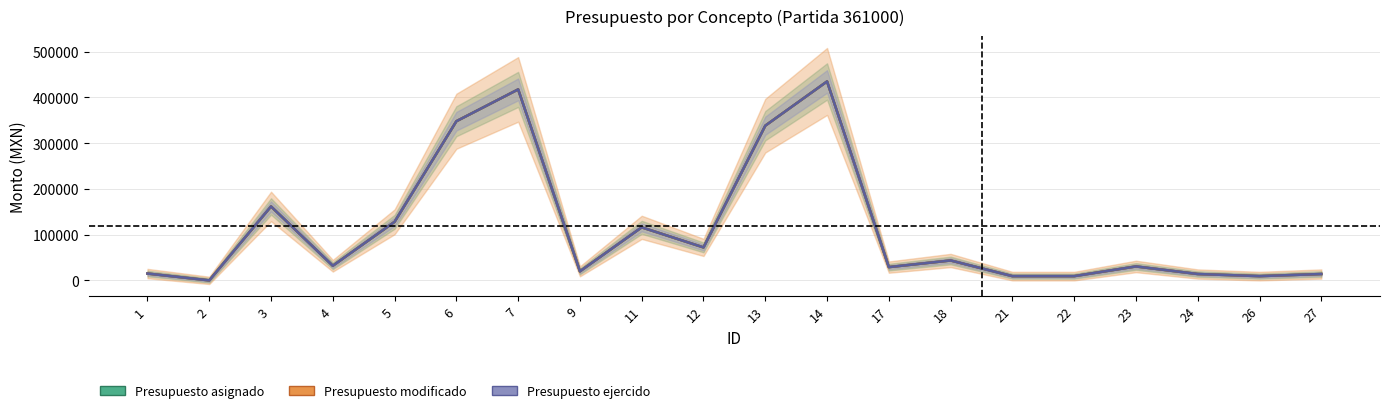

What is the value of the Presupuesto asignado point at the 15th from the left?

9280.0